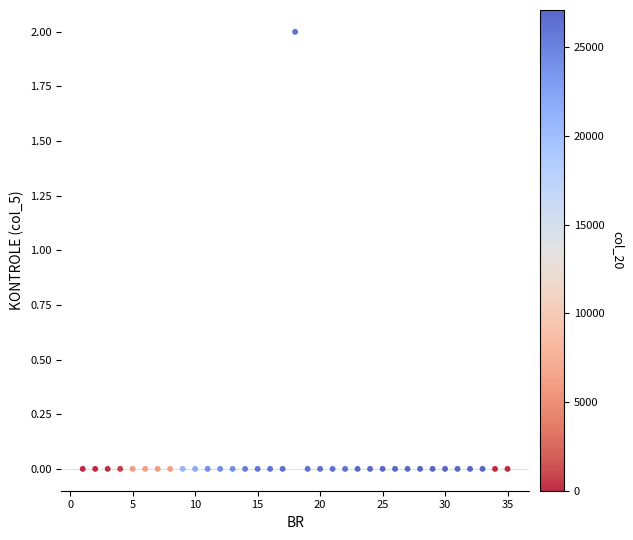

What is the range of X values (max minus min)?

34